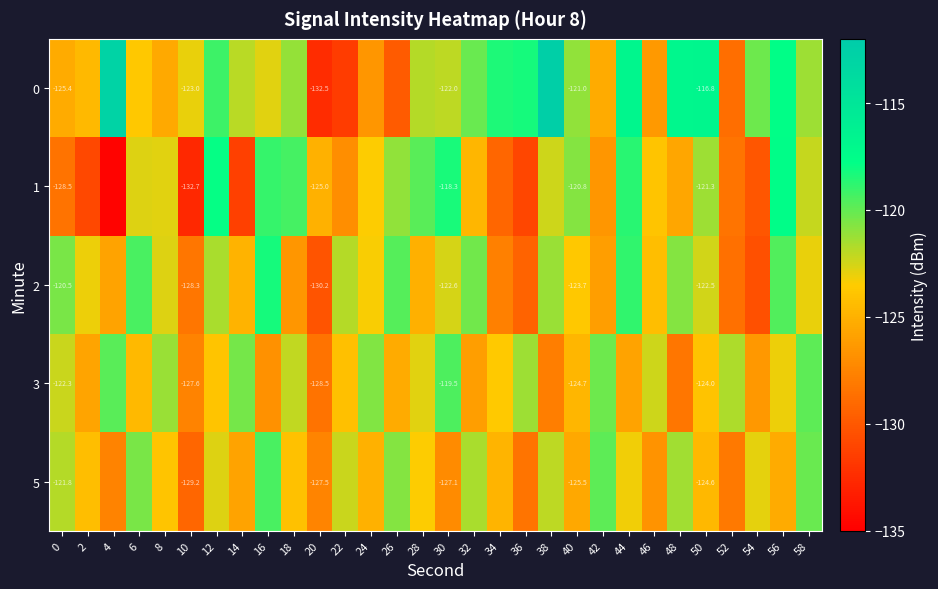

The 2 series shows -128.7 at 52. True or false?

True